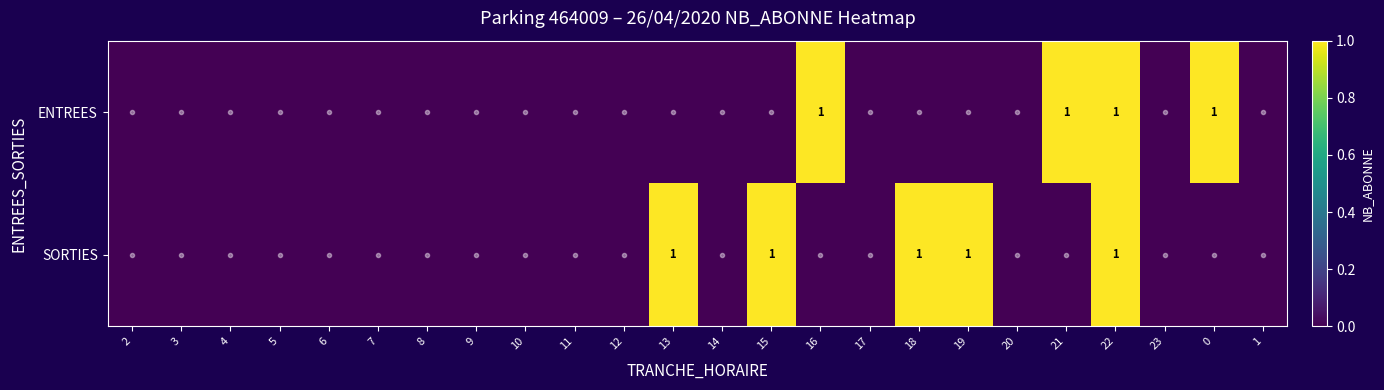

Count the number of data series in this chart.

2